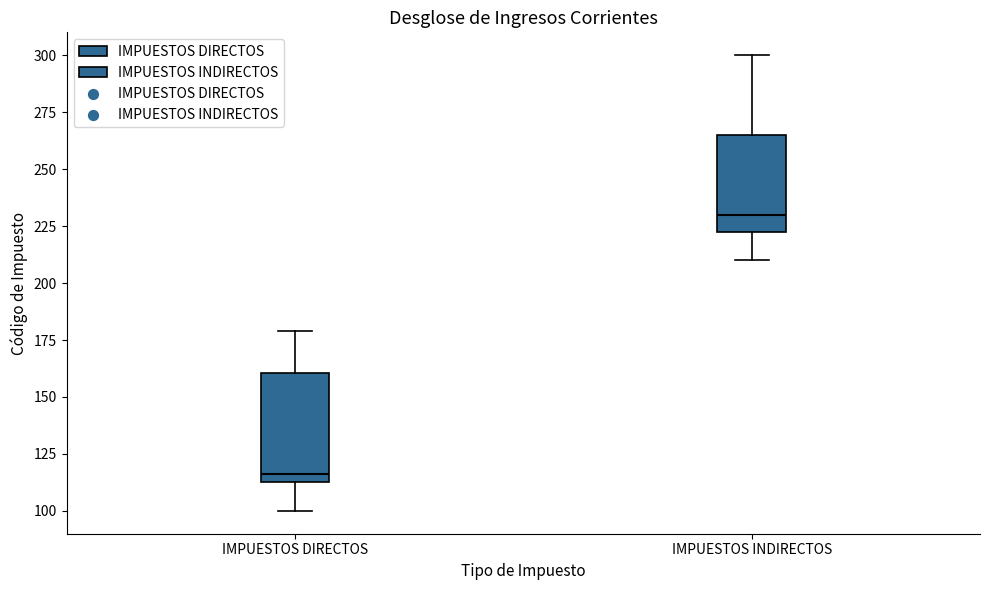

Where is the upper edge of the box for IMPUESTOS INDIRECTOS on the y-axis? The values are not printed on the chart, so give them approximately, as read against the axis.

265